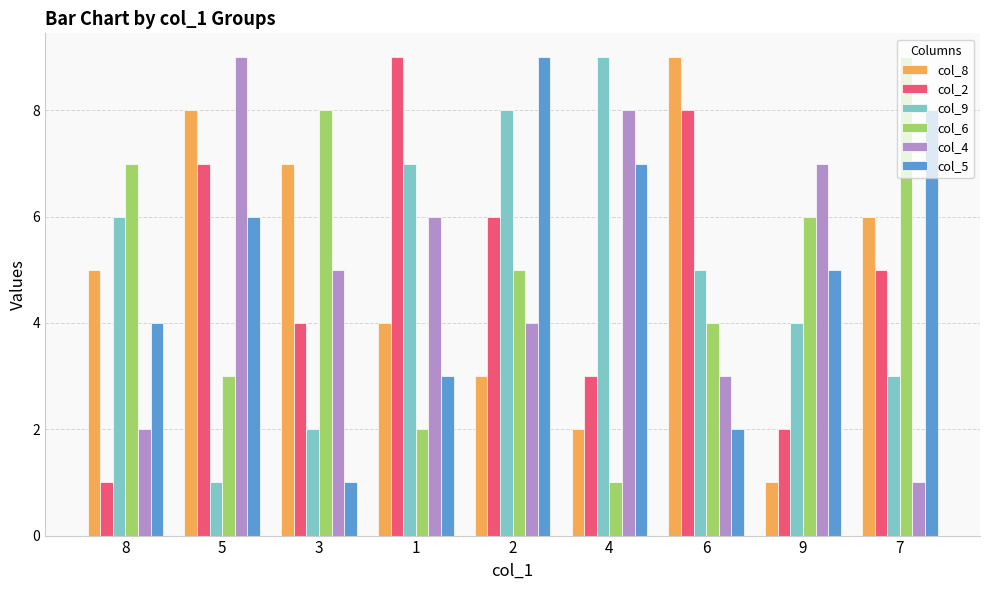

What is the total value across all series at 1?

31